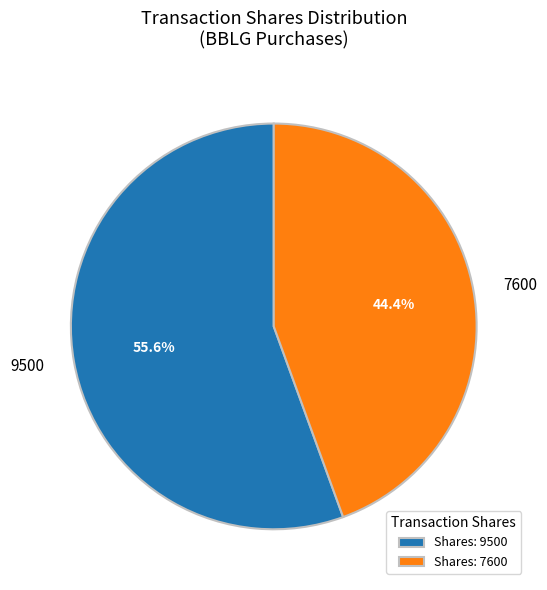

What is the majority slice?

9500